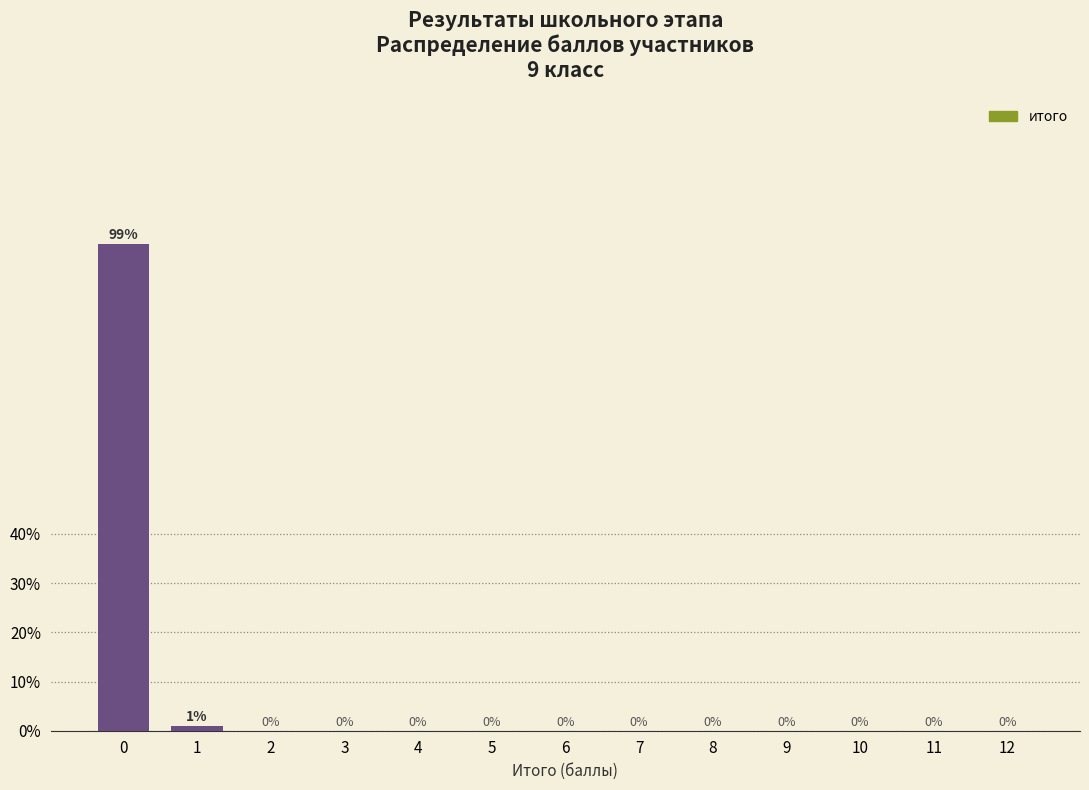

Reading left to right, transcribe all the data shown in this chart.

0=99.0	1=1.0	2=0.0	3=0.0	4=0.0	5=0.0	6=0.0	7=0.0	8=0.0	9=0.0	10=0.0	11=0.0	12=0.0